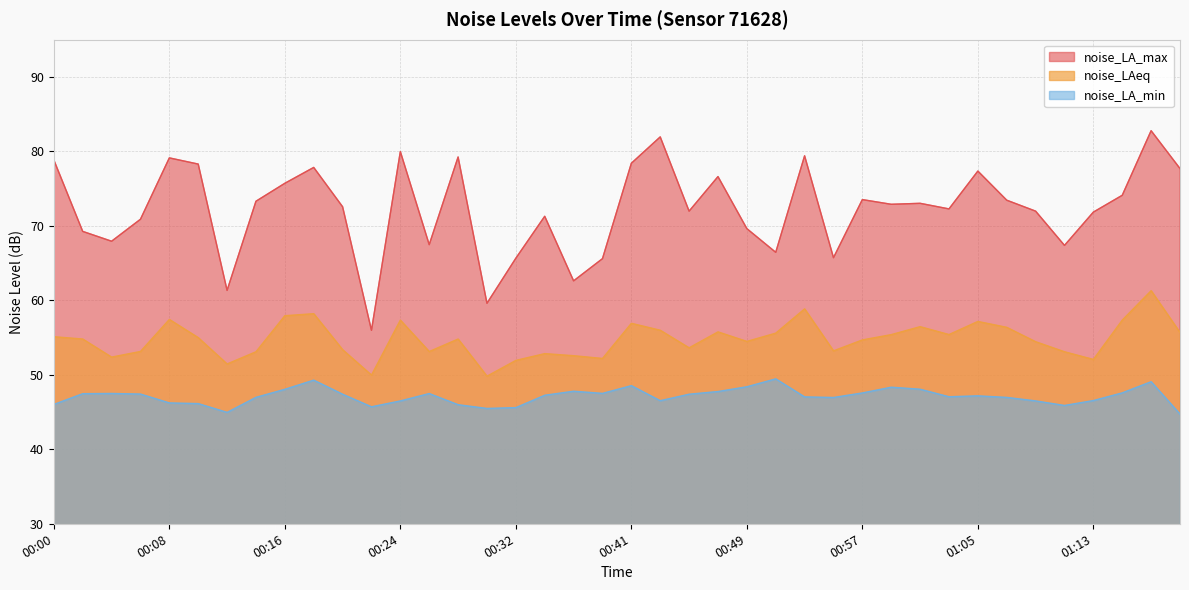

Reading left to right, transcribe all the data shown in this chart.

noise_LA_max: 00:00=78.8	00:02=69.3	00:04=67.9	00:06=70.9	00:08=79.1	00:10=78.3	00:12=61.3	00:14=73.3	00:16=75.7	00:18=77.8	00:20=72.6	00:22=56.0	00:24=80.0	00:26=67.5	00:28=79.2	00:30=59.6	00:32=65.7	00:34=71.3	00:36=62.6	00:39=65.6	00:41=78.4	00:43=82.0	00:45=72.0	00:47=76.6	00:49=69.6	00:51=66.5	00:53=79.4	00:55=65.7	00:57=73.5	00:59=72.9	01:01=73.0	01:03=72.3	01:05=77.4	01:07=73.5	01:09=72.0	01:11=67.4	01:13=71.8	01:15=74.1	01:17=82.8	01:19=77.7
noise_LAeq: 00:00=55.1	00:02=54.8	00:04=52.4	00:06=53.1	00:08=57.4	00:10=55.0	00:12=51.5	00:14=53.1	00:16=57.9	00:18=58.2	00:20=53.4	00:22=50.0	00:24=57.4	00:26=53.1	00:28=54.8	00:30=49.8	00:32=51.9	00:34=52.9	00:36=52.6	00:39=52.2	00:41=56.9	00:43=56.0	00:45=53.6	00:47=55.8	00:49=54.5	00:51=55.6	00:53=58.9	00:55=53.2	00:57=54.7	00:59=55.4	01:01=56.5	01:03=55.4	01:05=57.2	01:07=56.4	01:09=54.5	01:11=53.1	01:13=52.1	01:15=57.4	01:17=61.3	01:19=55.7
noise_LA_min: 00:00=46.0	00:02=47.5	00:04=47.5	00:06=47.4	00:08=46.2	00:10=46.1	00:12=45.0	00:14=47.0	00:16=48.1	00:18=49.3	00:20=47.4	00:22=45.7	00:24=46.5	00:26=47.5	00:28=46.0	00:30=45.5	00:32=45.6	00:34=47.3	00:36=47.8	00:39=47.5	00:41=48.5	00:43=46.5	00:45=47.4	00:47=47.8	00:49=48.4	00:51=49.5	00:53=47.0	00:55=47.0	00:57=47.6	00:59=48.3	01:01=48.1	01:03=47.1	01:05=47.2	01:07=47.0	01:09=46.5	01:11=45.9	01:13=46.5	01:15=47.6	01:17=49.1	01:19=44.7